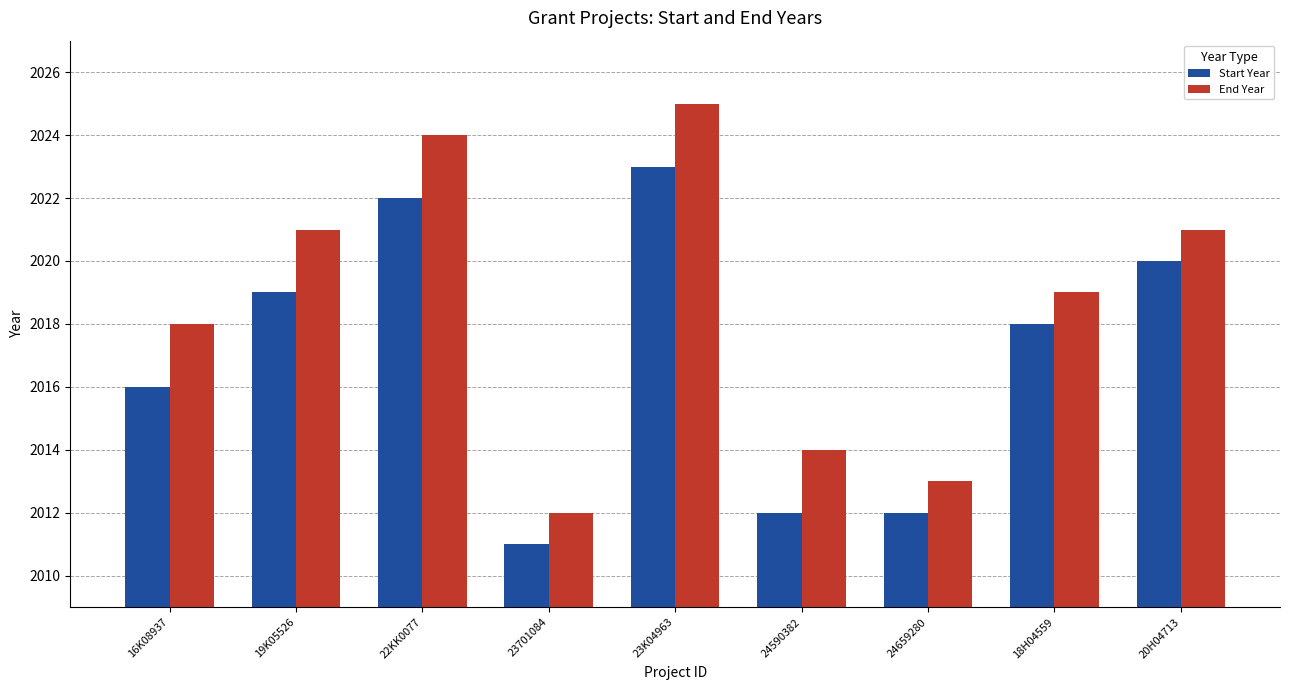

Is it true that Start Year equals 945 at 24590382?

False